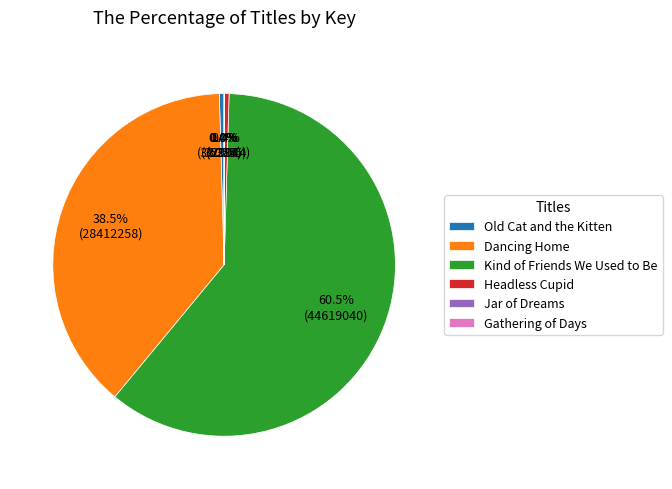

To the nearest percent, what is the combined percentage of Old Cat and the Kitten and Dancing Home?

39%